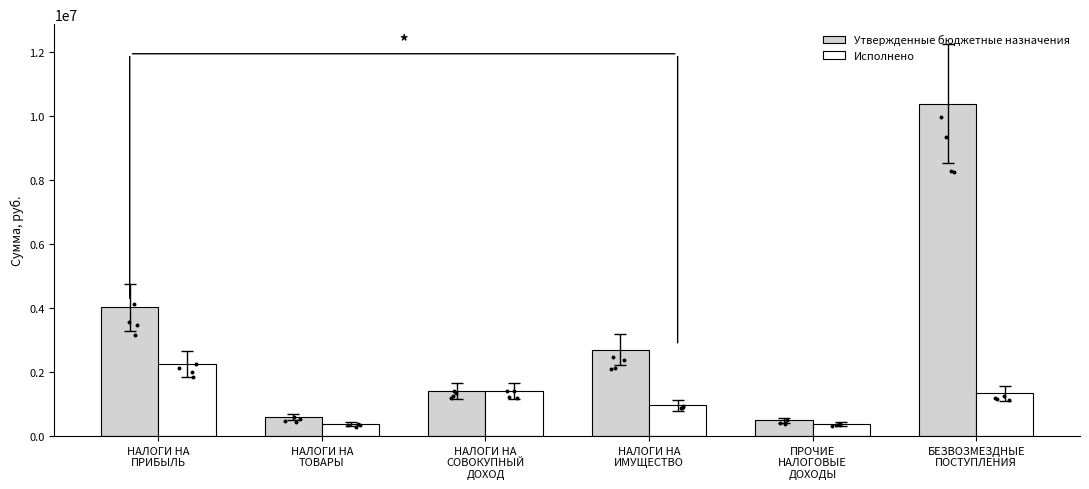

Which series has the largest total across all categories?

Утвержденные бюджетные назначения